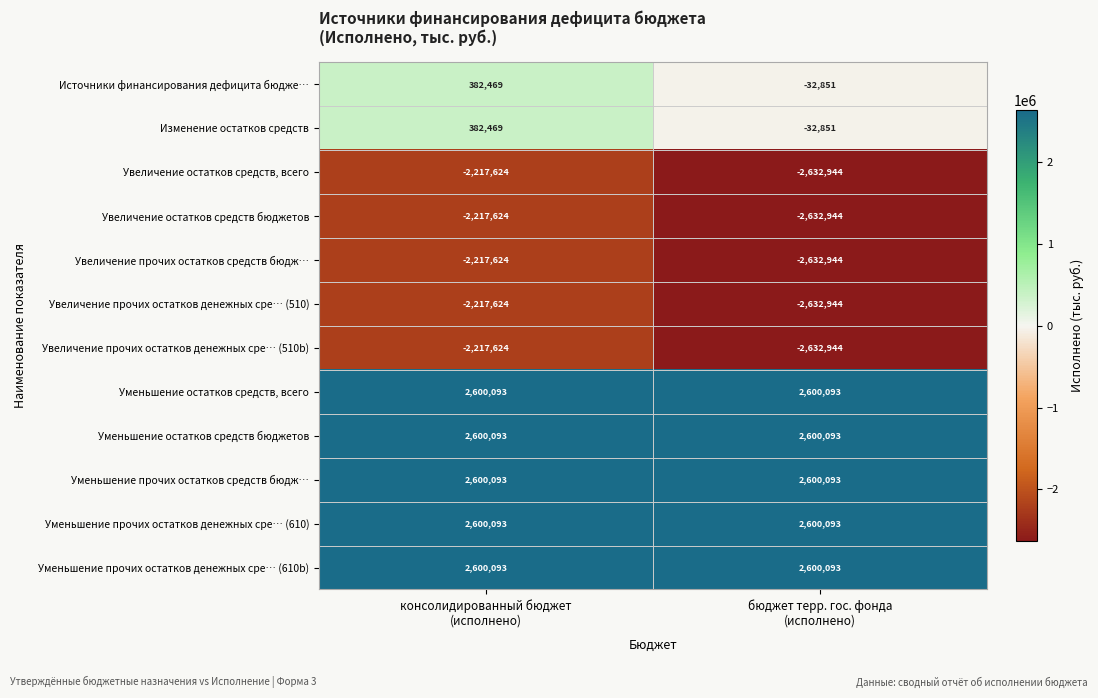

How many distinct data groups are displayed?

12